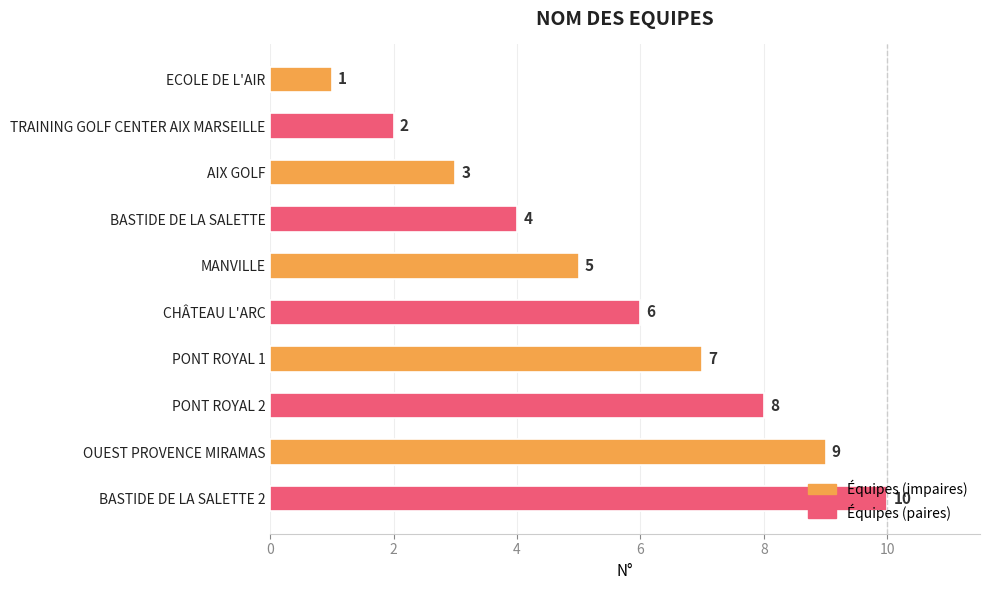

How many data points are less than 6?

5